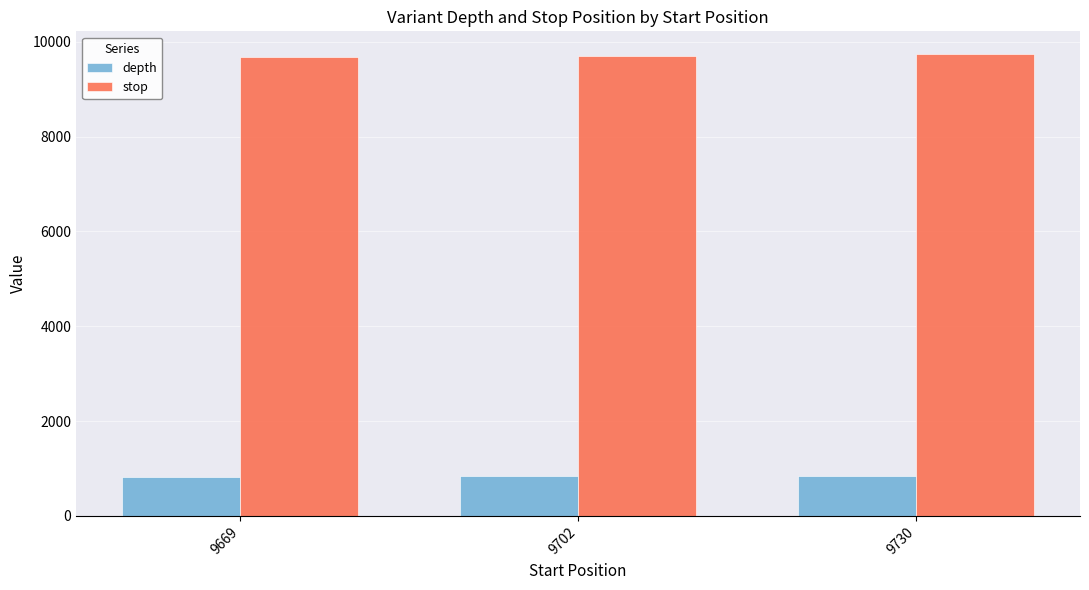

Are the bars grouped side by side (vs. stacked)?

Yes